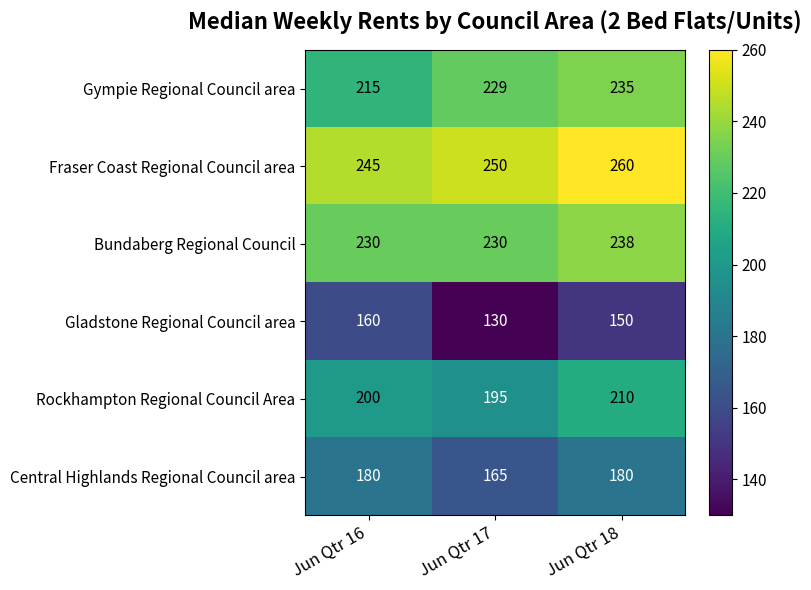

Reading left to right, list all the values displayed in this chart.

Gympie Regional Council area: 215	229	235
Fraser Coast Regional Council area: 245	250	260
Bundaberg Regional Council: 230	230	238
Gladstone Regional Council area: 160	130	150
Rockhampton Regional Council Area: 200	195	210
Central Highlands Regional Council area: 180	165	180